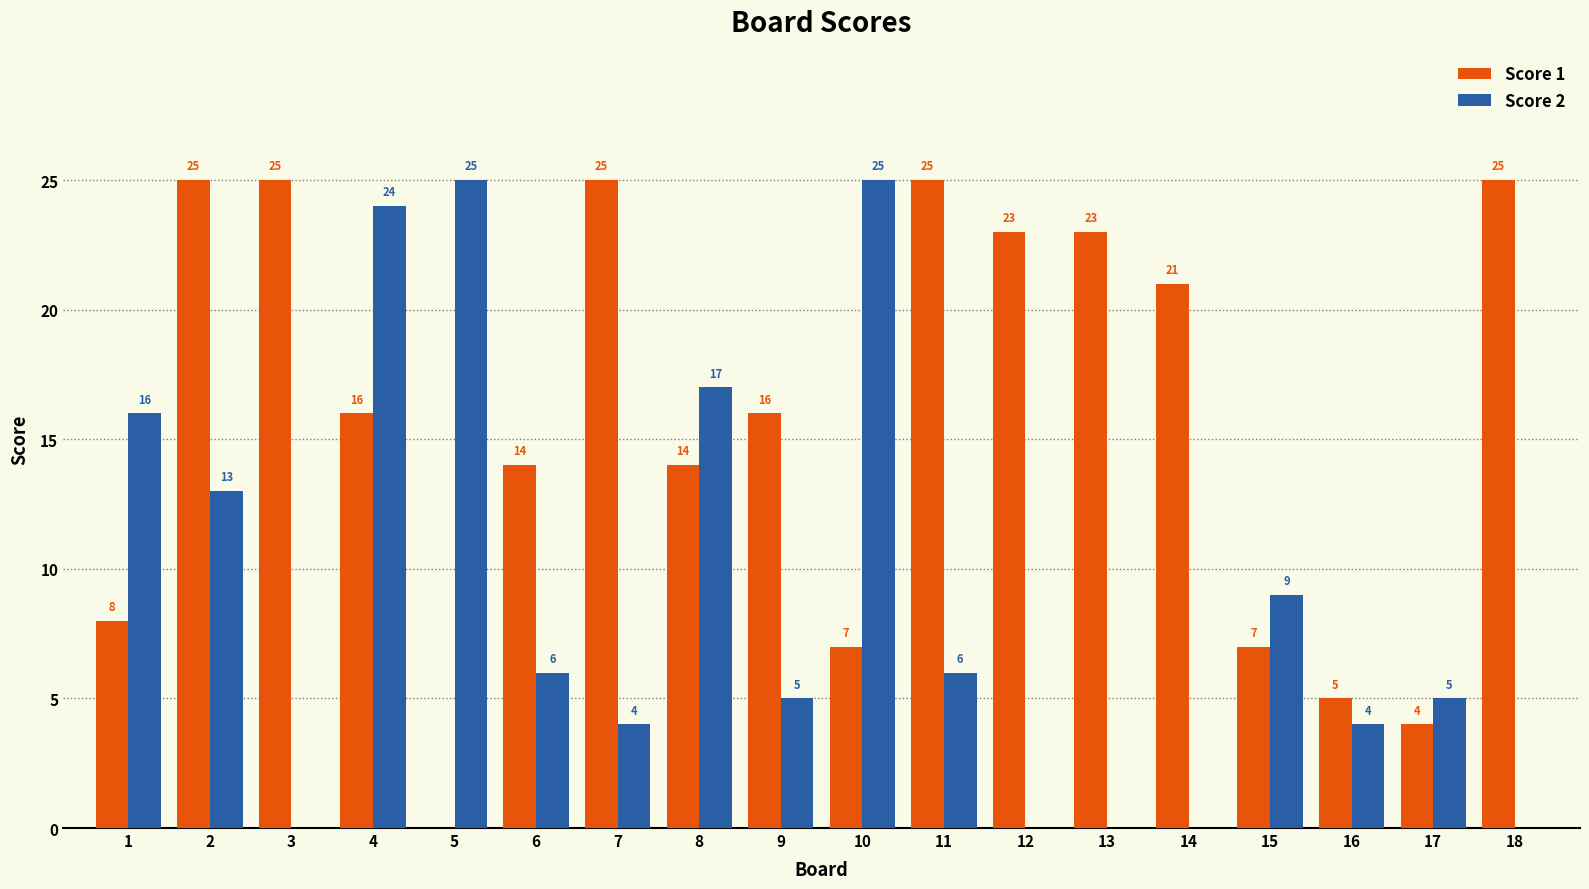

Is it true that Score 2 equals 42 at 4?

False